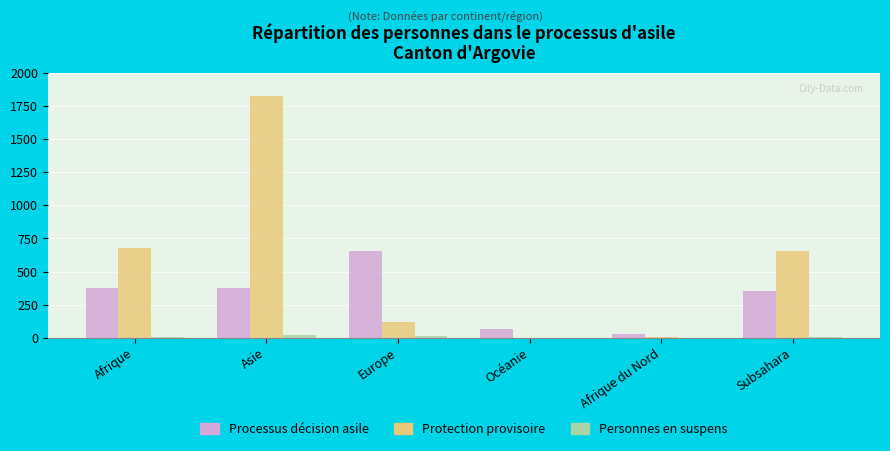

What is the highest value of the Protection provisoire series?

1827